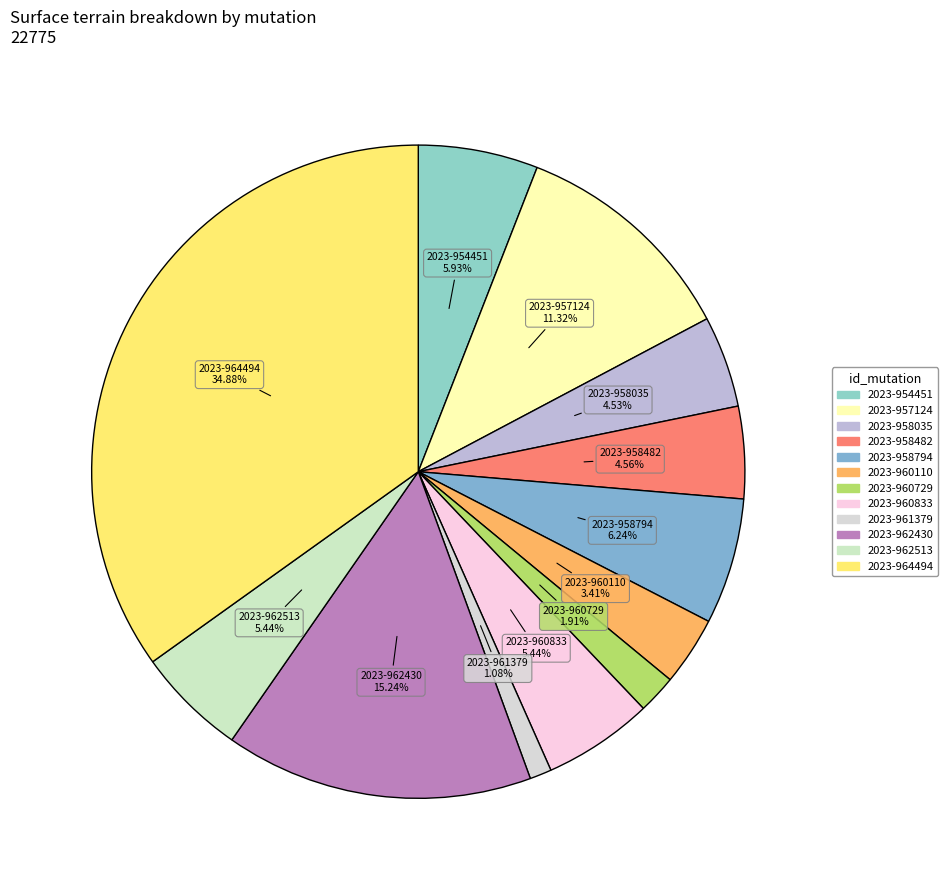

Which has a higher value, 2023-964494 or 2023-958035?

2023-964494